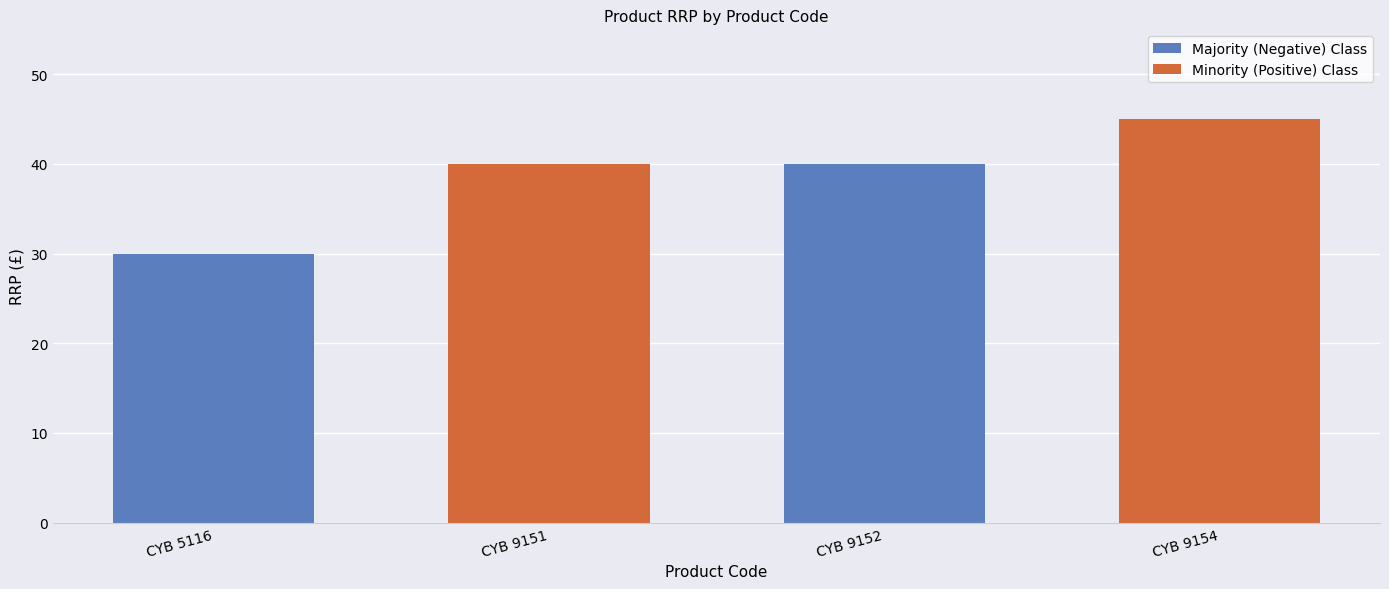

Reading right to left, transcribe all the data shown in this chart.

45.0	40.0	40.0	30.0